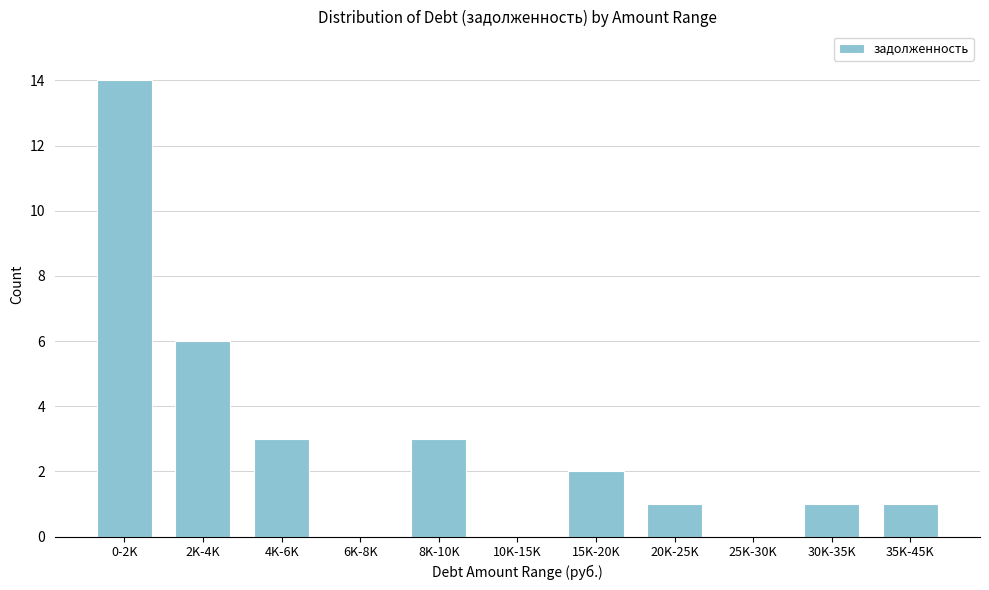

Reading right to left, list all the values displayed in this chart.

35K-45K=1	30K-35K=1	25K-30K=0	20K-25K=1	15K-20K=2	10K-15K=0	8K-10K=3	6K-8K=0	4K-6K=3	2K-4K=6	0-2K=14